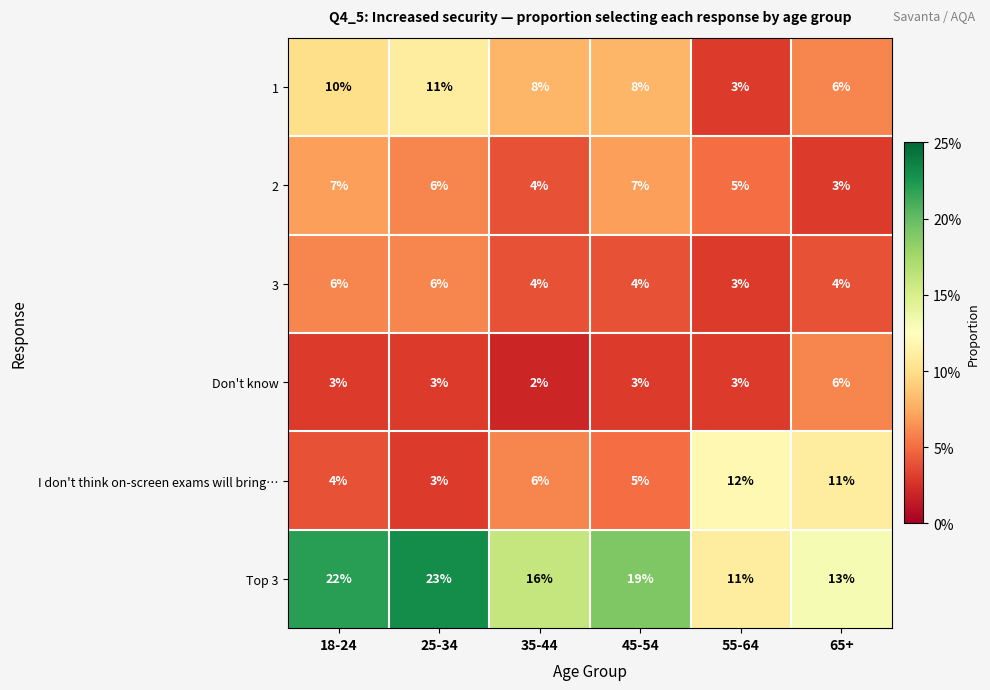

At which label does 1 reach its minimum?

55-64